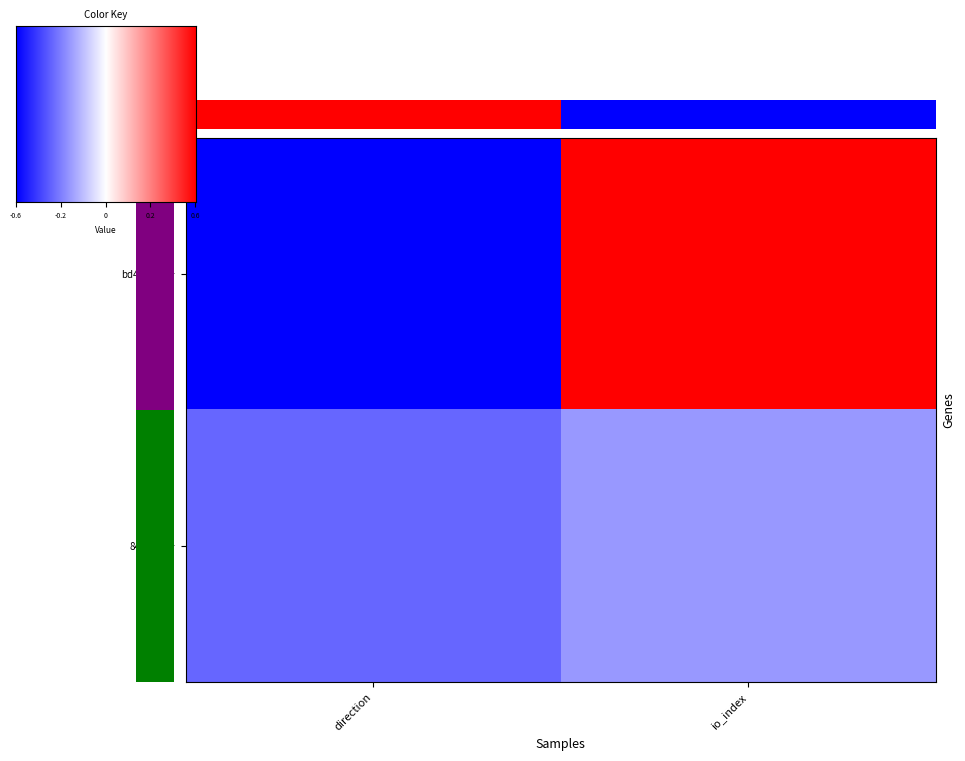

Rank the series at direction from lowest to highest value.

bd4e4413e6cec741d80a0c77da1e6faabd748a3, 84f0fdfc4cd2281eaecdc162b178bf3edb5b1e6